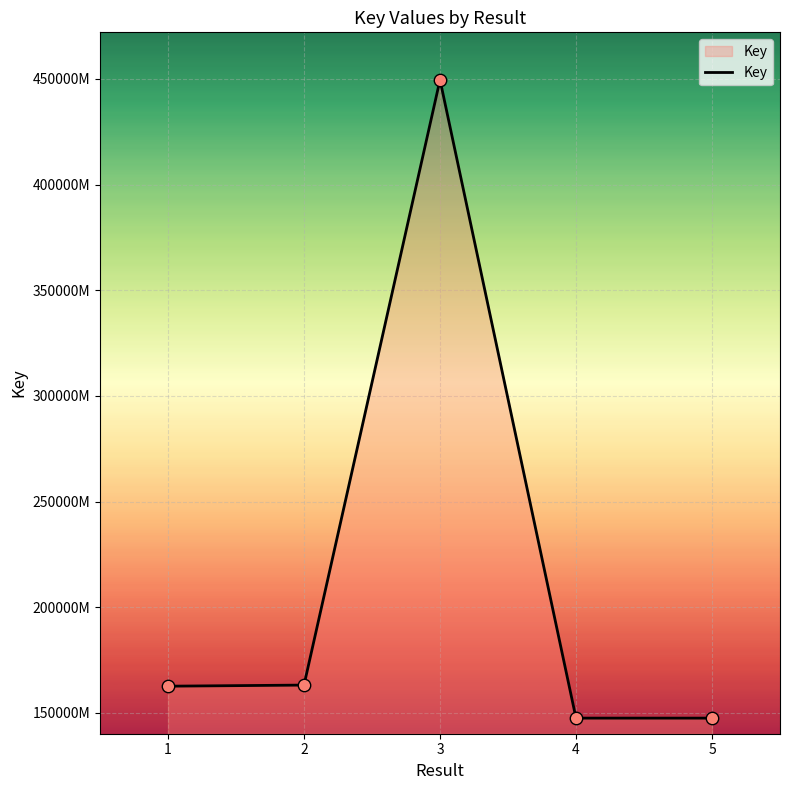

Does the chart have visible grid lines?

Yes